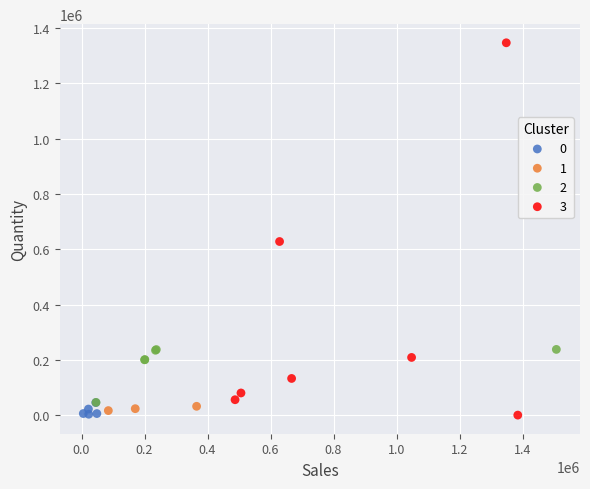

Which series has the widest spread of Y values?

3